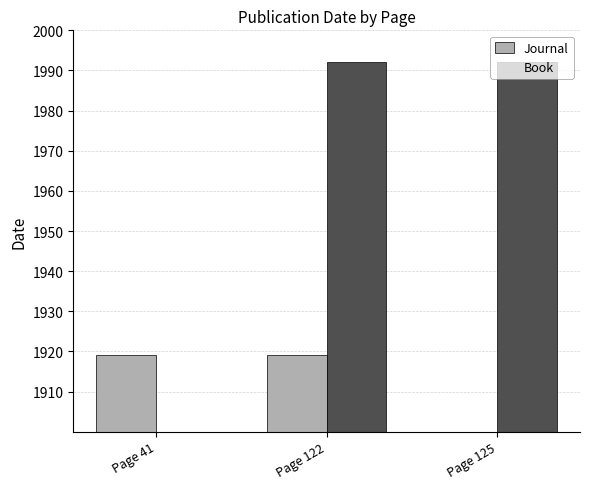

What is the value of the Book bar at the 2nd from the left?

1992